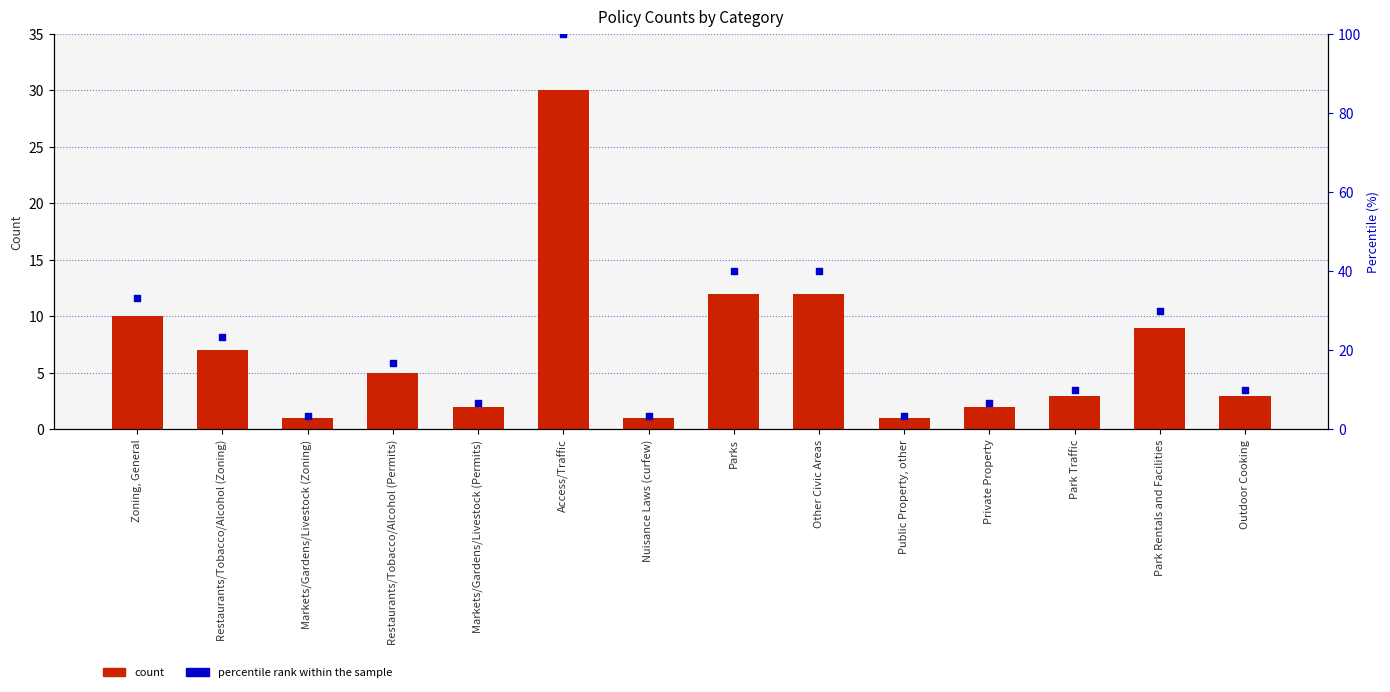

Which series has the largest Y range (max minus min)?

percentile rank within the sample